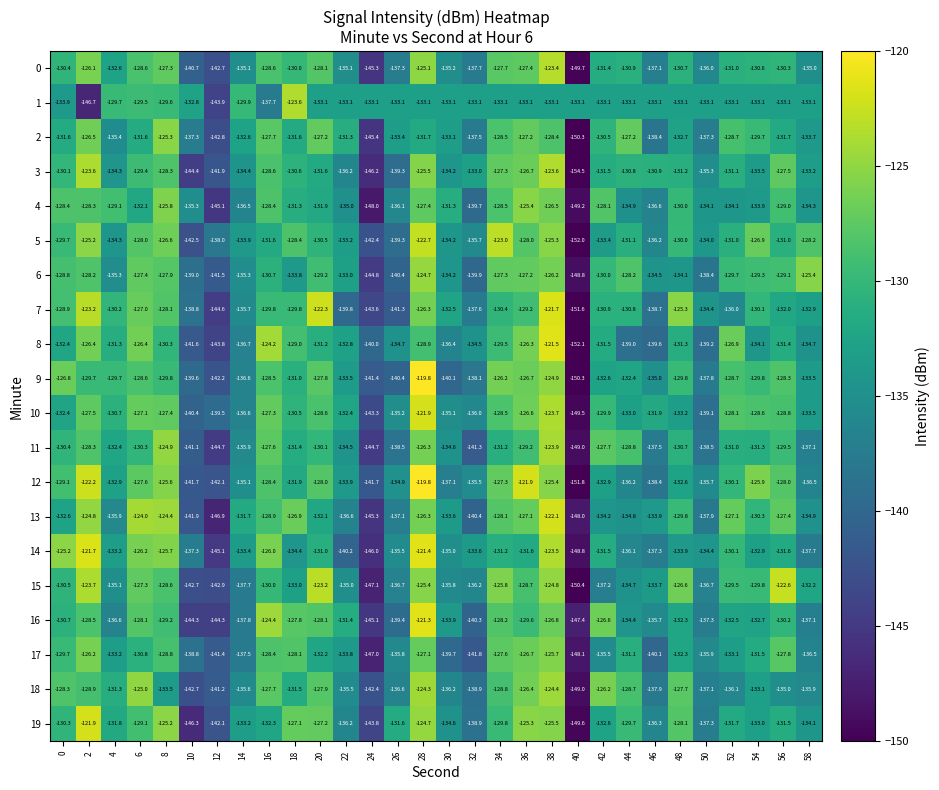

Is it true that 15 equals -132.2 at 58?

True